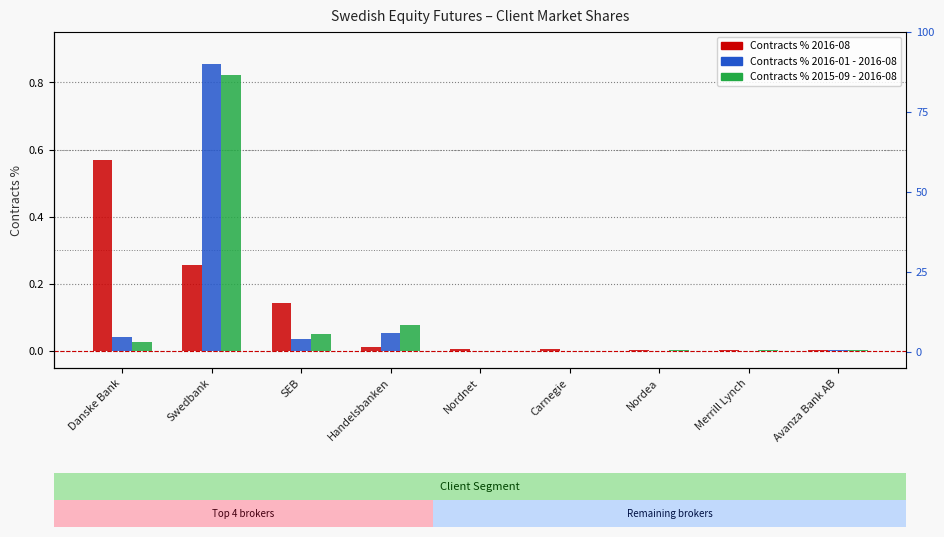

How many bars are there in each group?

3